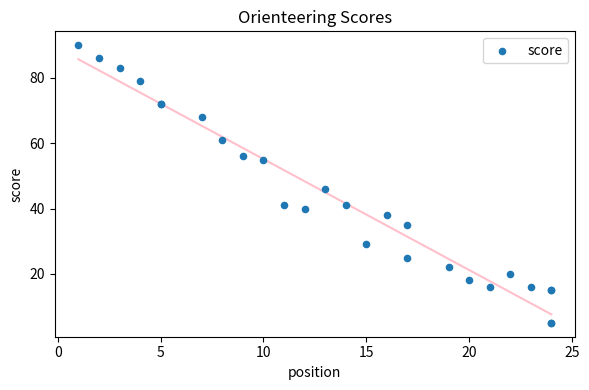

What Y value in the scatter plot is closest to 47?

46